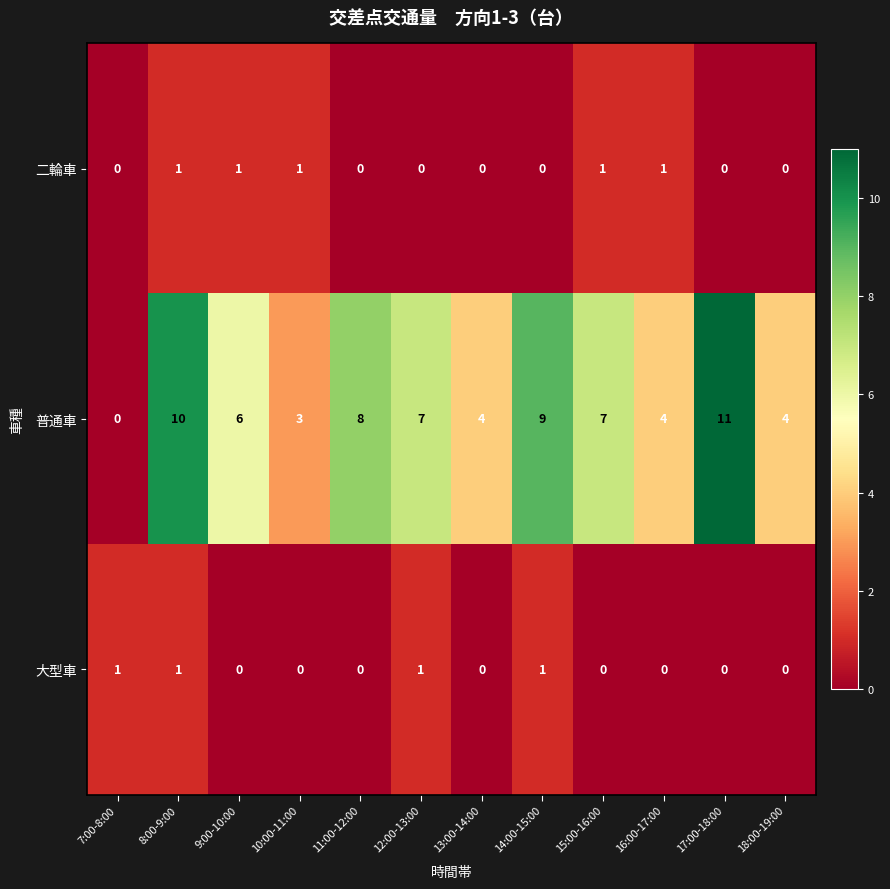

Between 10:00-11:00 and 16:00-17:00, which series saw the biggest shift?

普通車